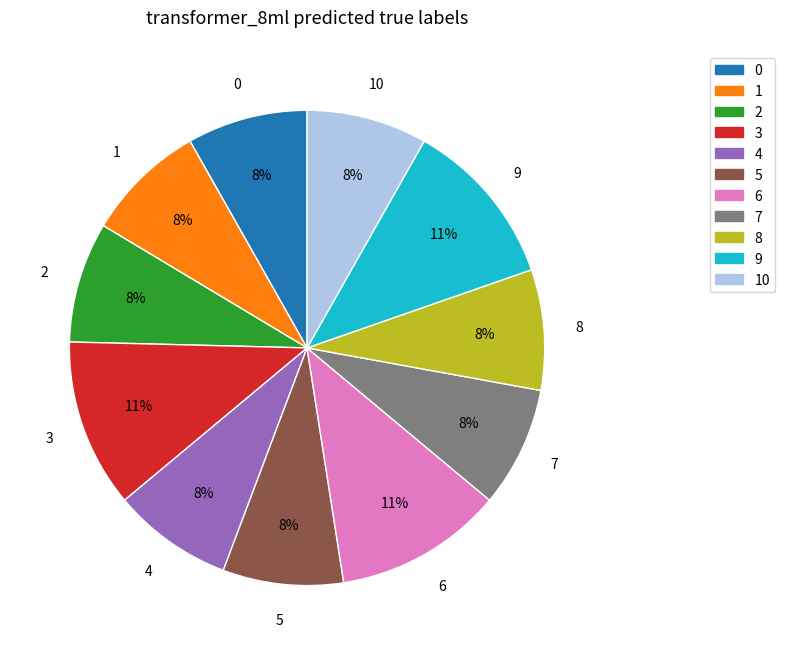

To the nearest percent, what is the difference between the largest and smallest slice percentages?

3%